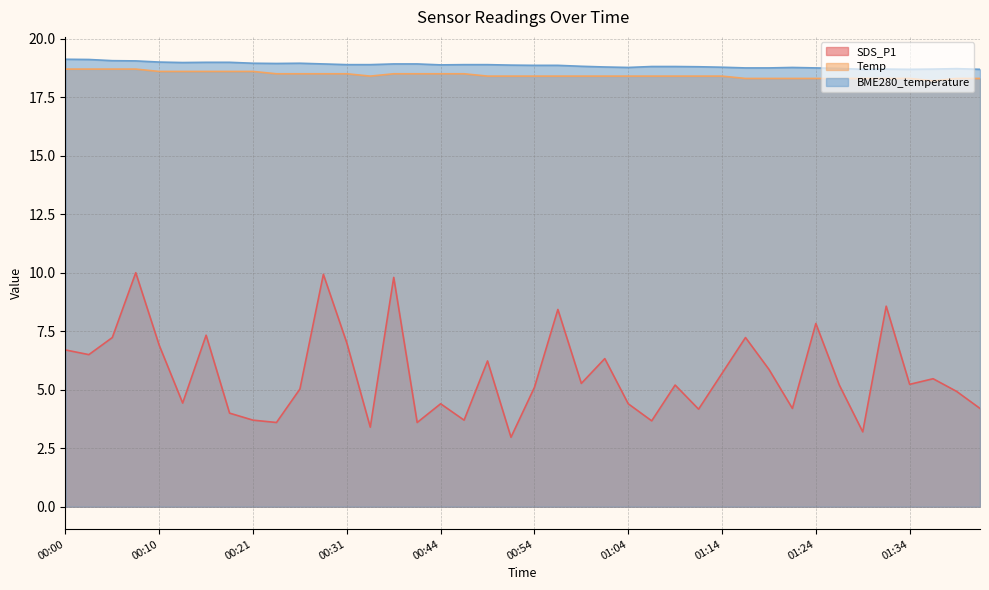

Read the SDS_P1 value at 00:46.

3.7